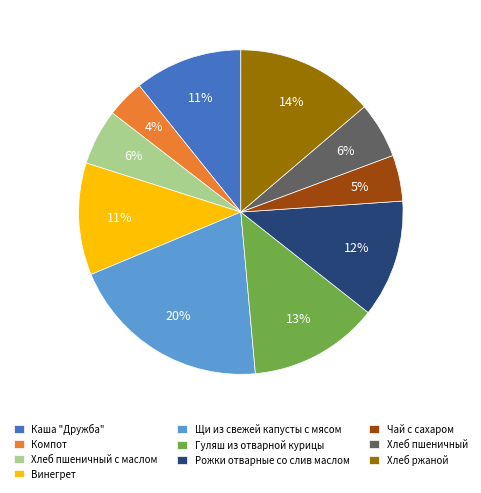

Count the number of slices in the pie.

10